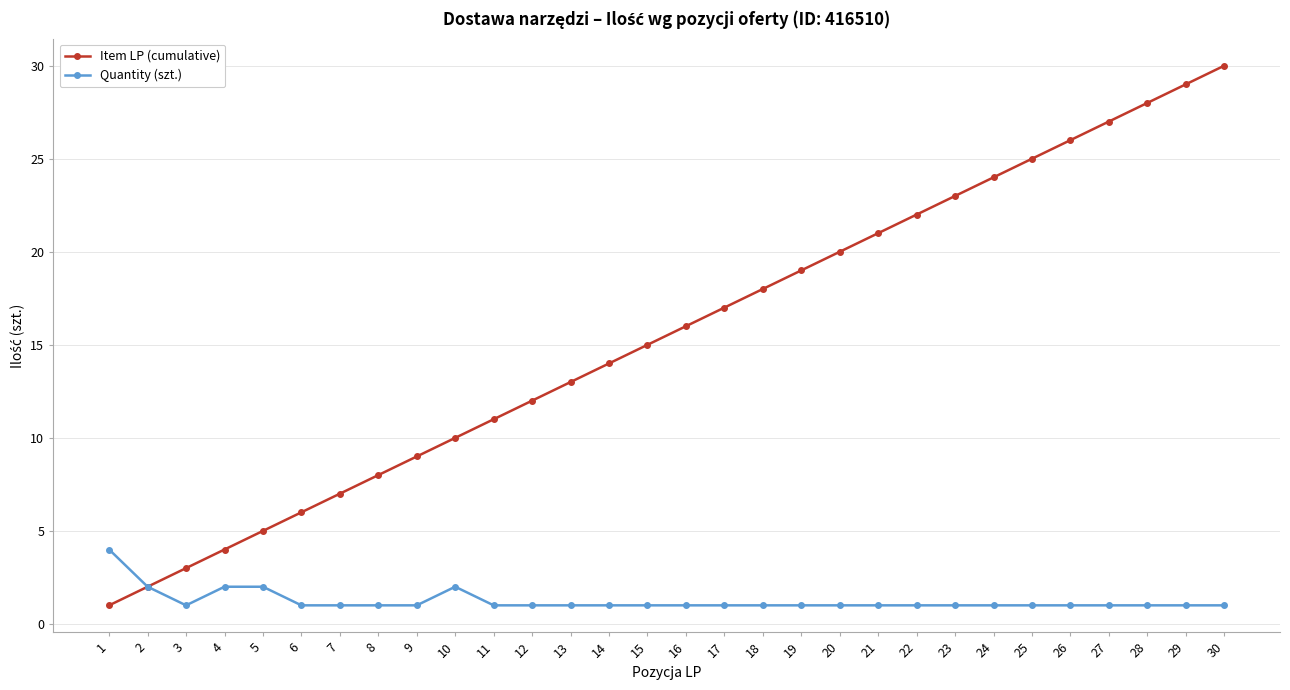

At which label is Item LP (cumulative) closest to 15?

15